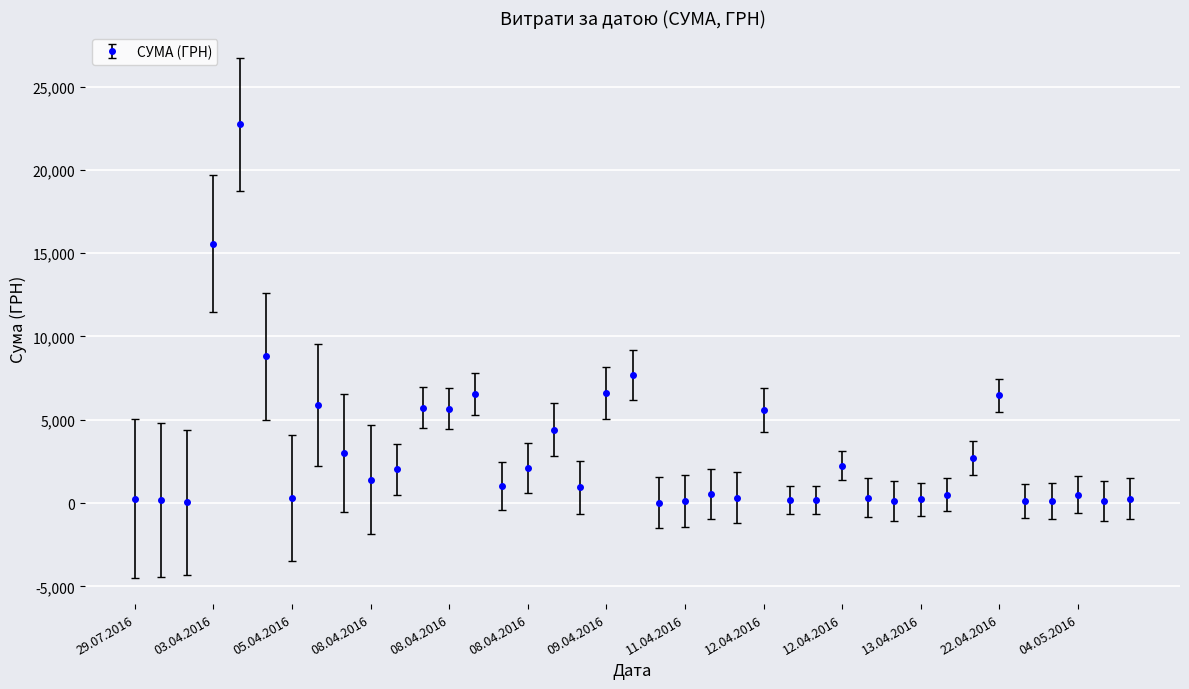

What is the difference between the maximum and minimum values?

22718.0